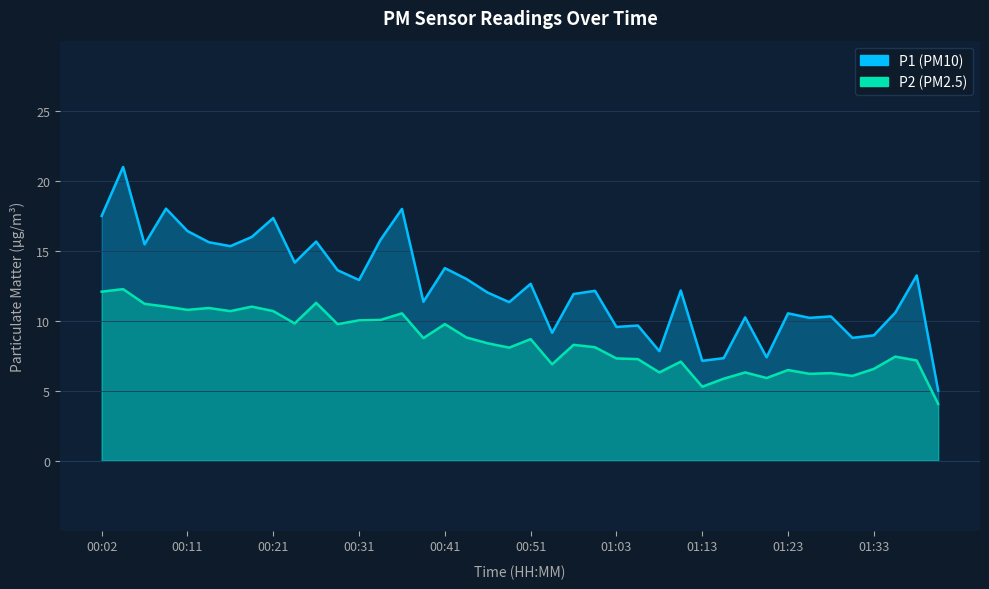

How many values in the P1 series are below 12?

18